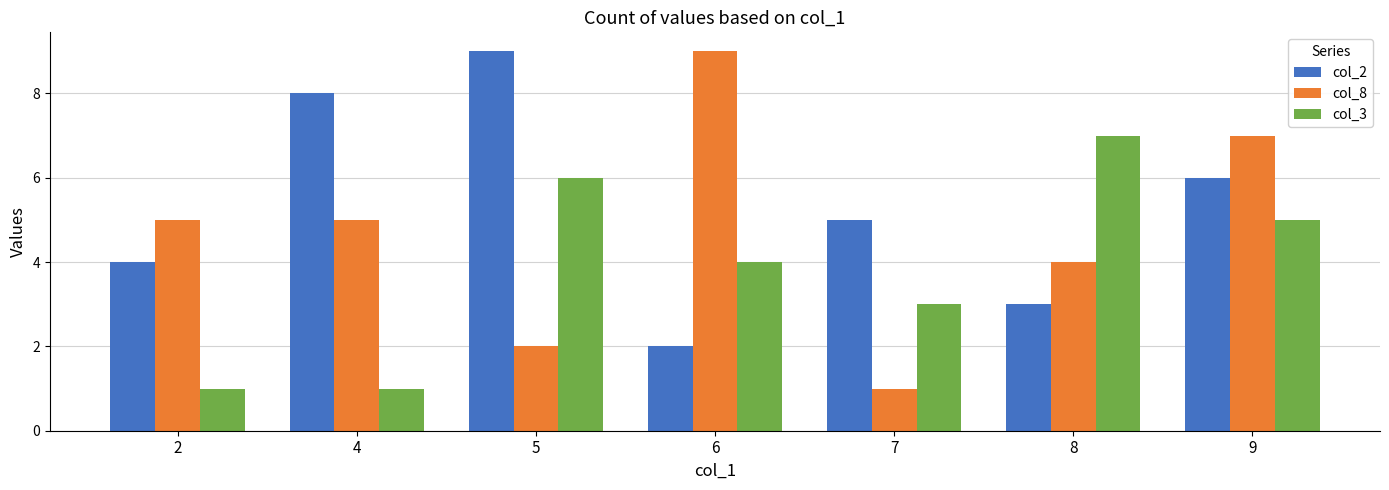

Which series has the largest total across all categories?

col_2